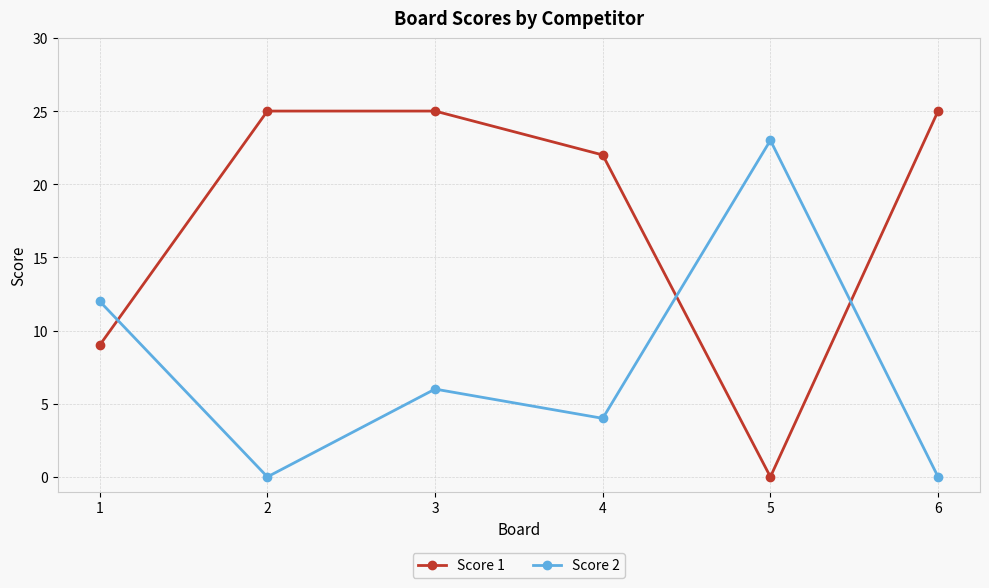

What is the total value across all series at 6?

25